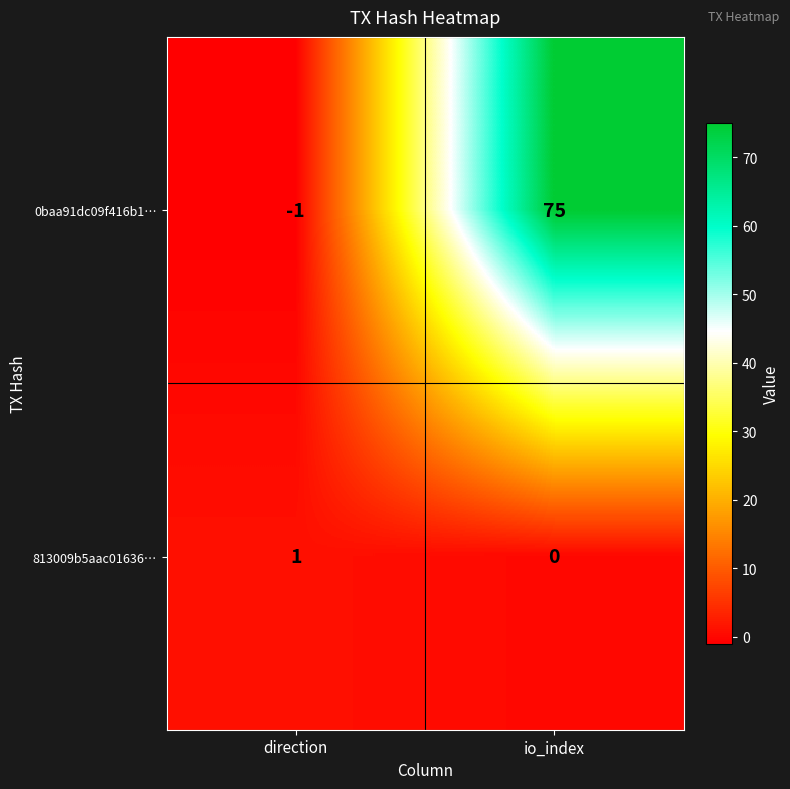

Which series changed the most between direction and io_index?

0baa91dc09f416b1…